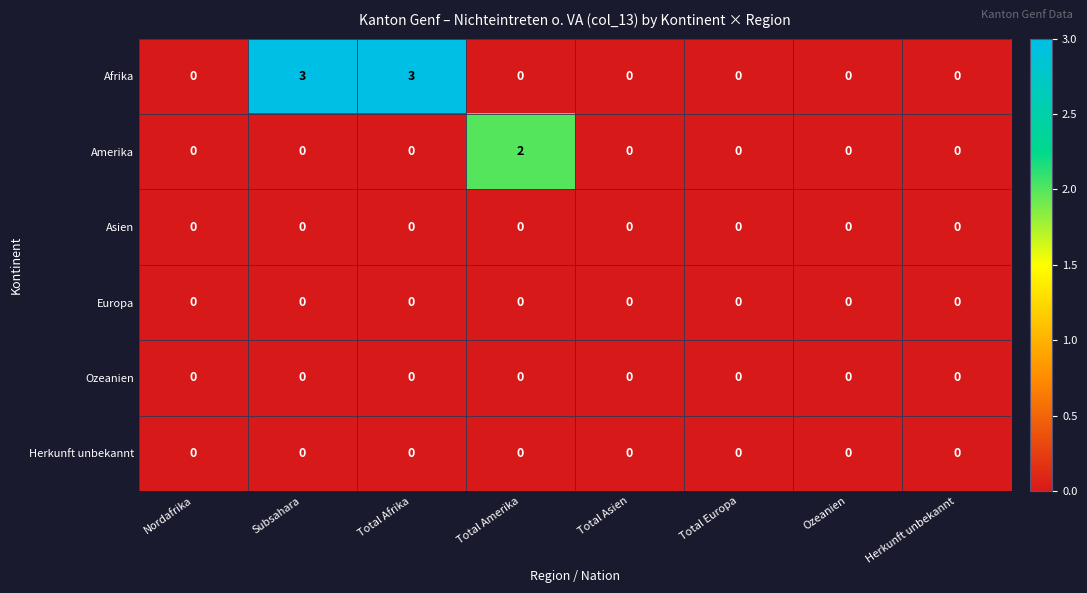

The Afrika series shows 1 at Herkunft unbekannt. True or false?

False